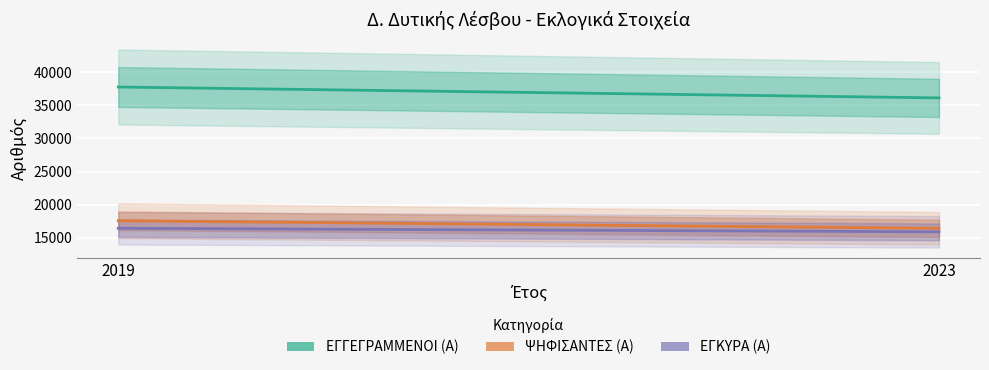

Count the number of data series in this chart.

3